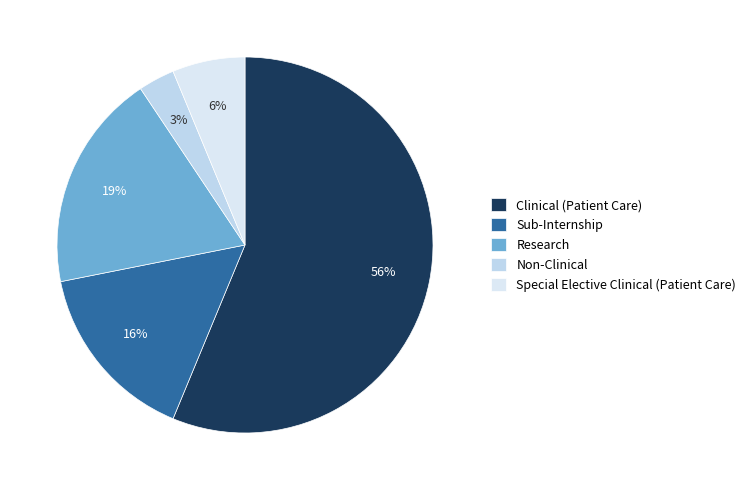

Which has a higher value, Research or Sub-Internship?

Research